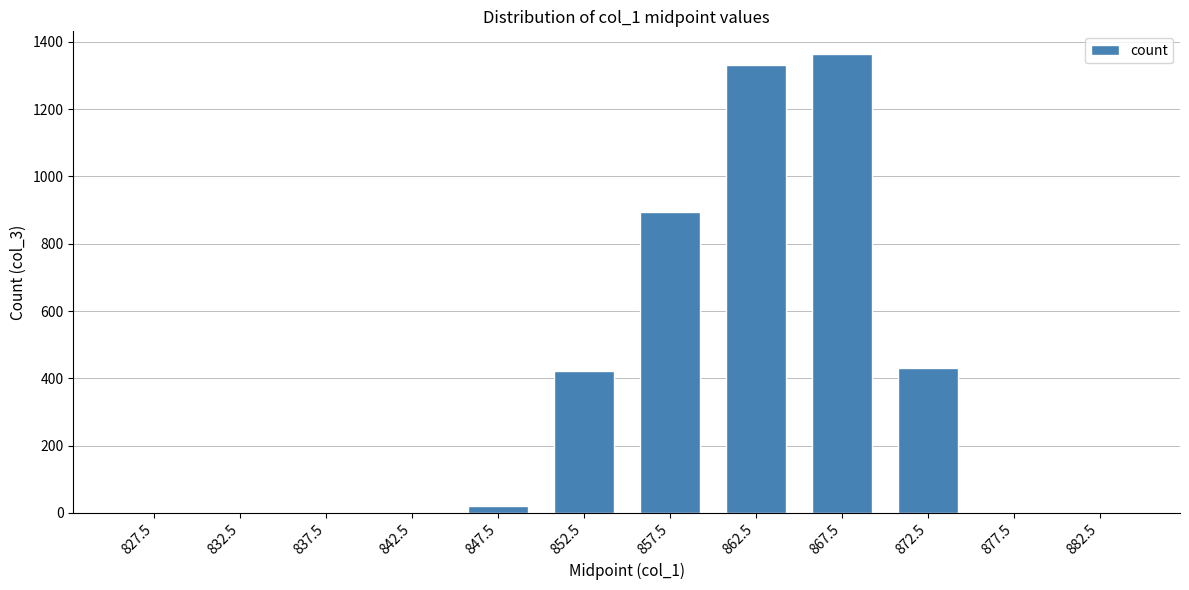

Where is the data nearest to the value 681?

857.5